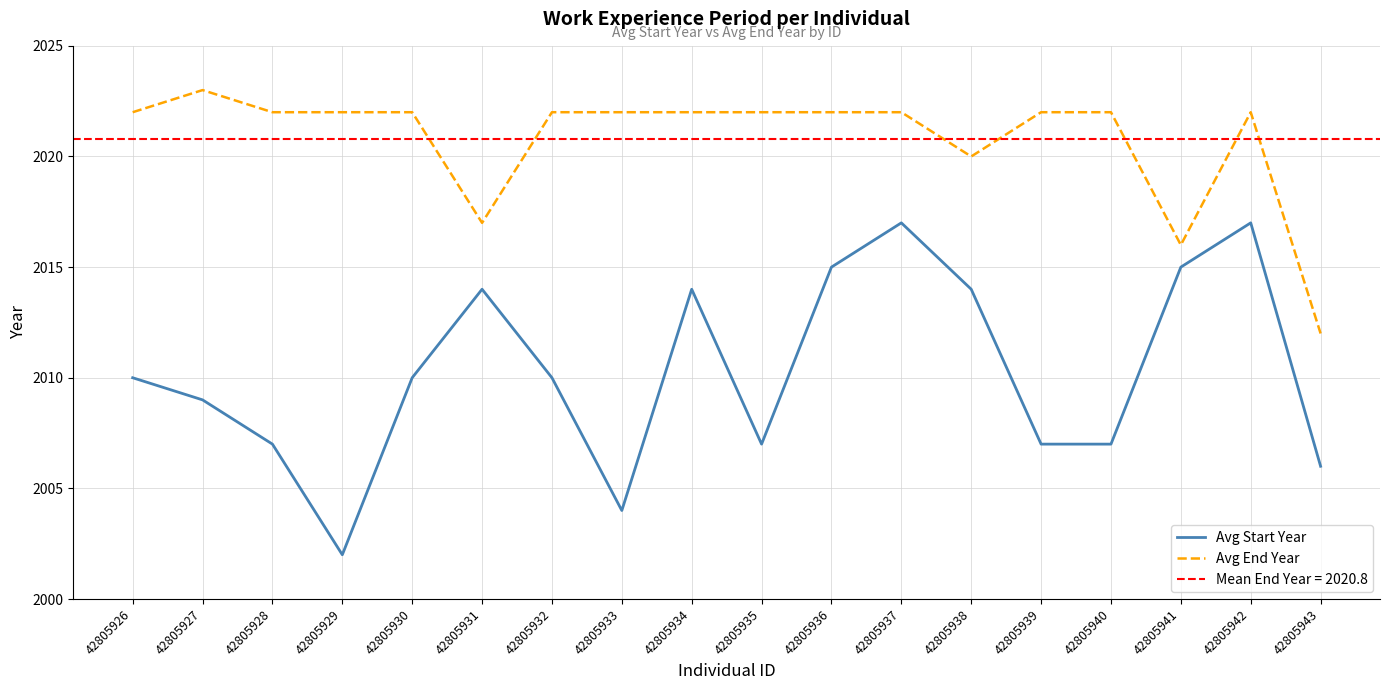

Reading left to right, transcribe all the data shown in this chart.

Avg Start Year: 2010	2009	2007	2002	2010	2014	2010	2004	2014	2007	2015	2017	2014	2007	2007	2015	2017	2006
Avg End Year: 2022	2023	2022	2022	2022	2017	2022	2022	2022	2022	2022	2022	2020	2022	2022	2016	2022	2012